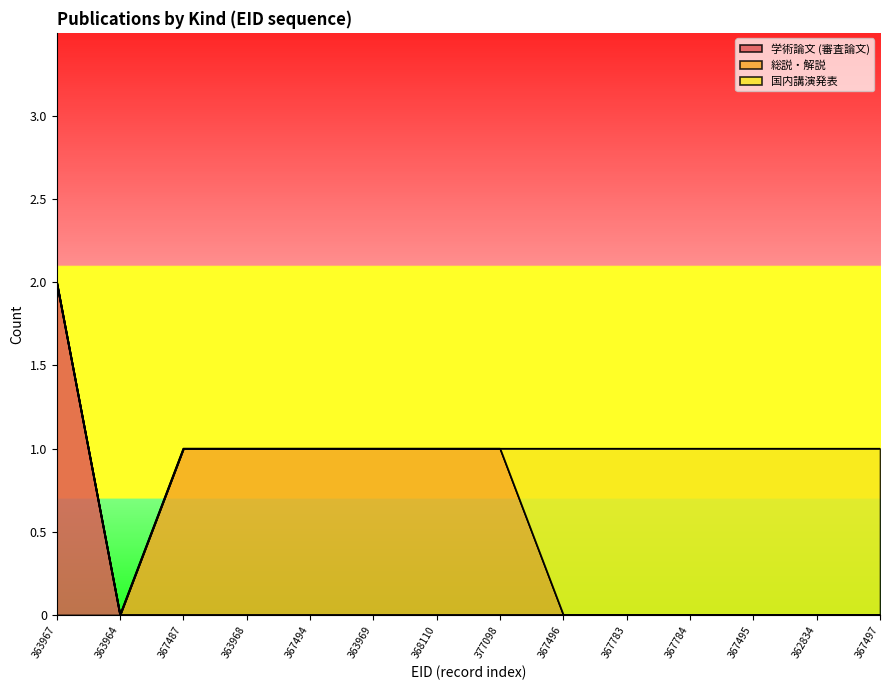

Does the chart have visible grid lines?

No